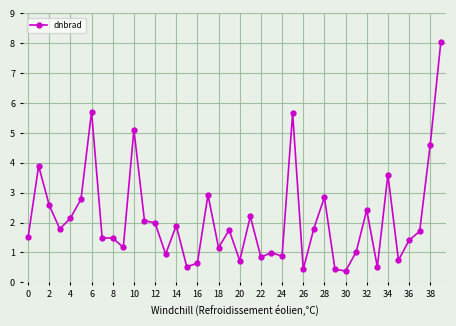

What is the maximum value shown in the chart?

8.0